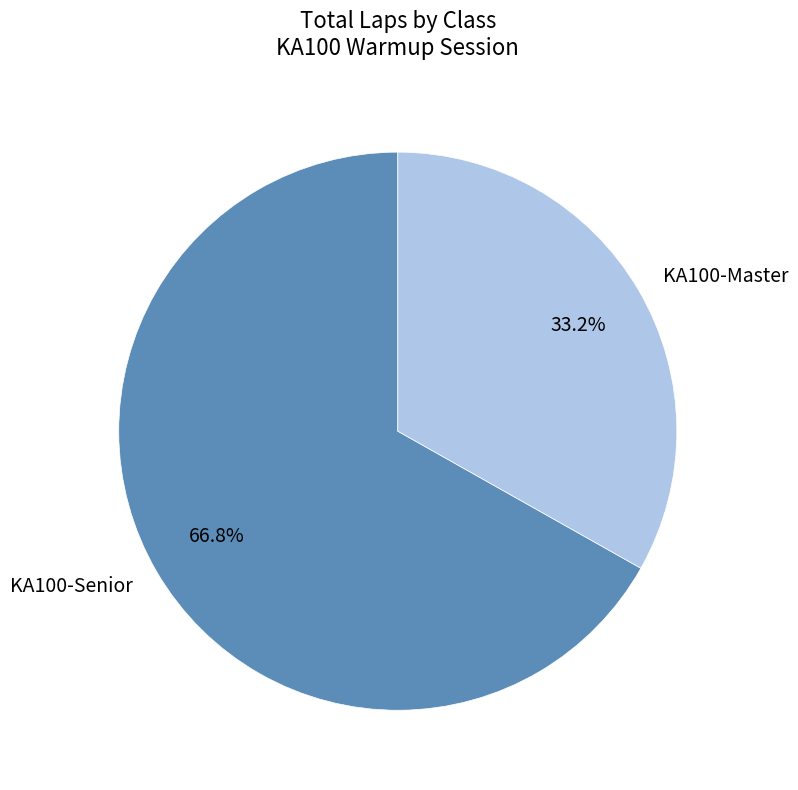

To the nearest percent, what percentage of the pie is KA100-Master?

33%